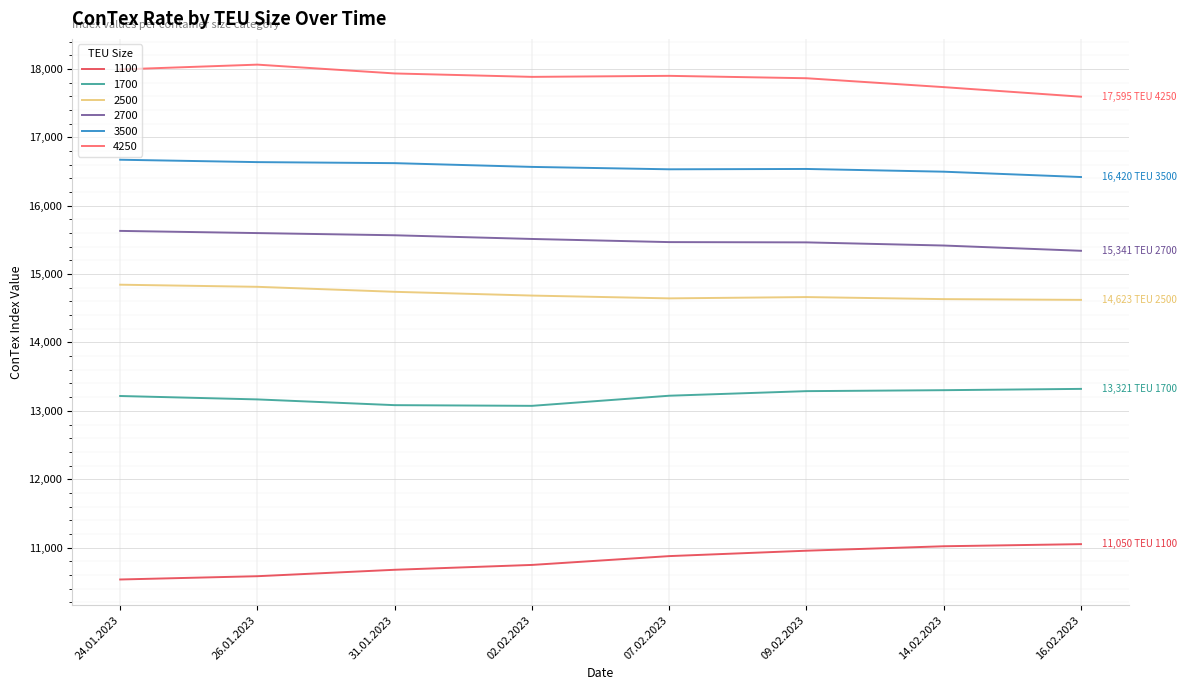

True or false: 1100 and 2500 intersect in this chart.

False